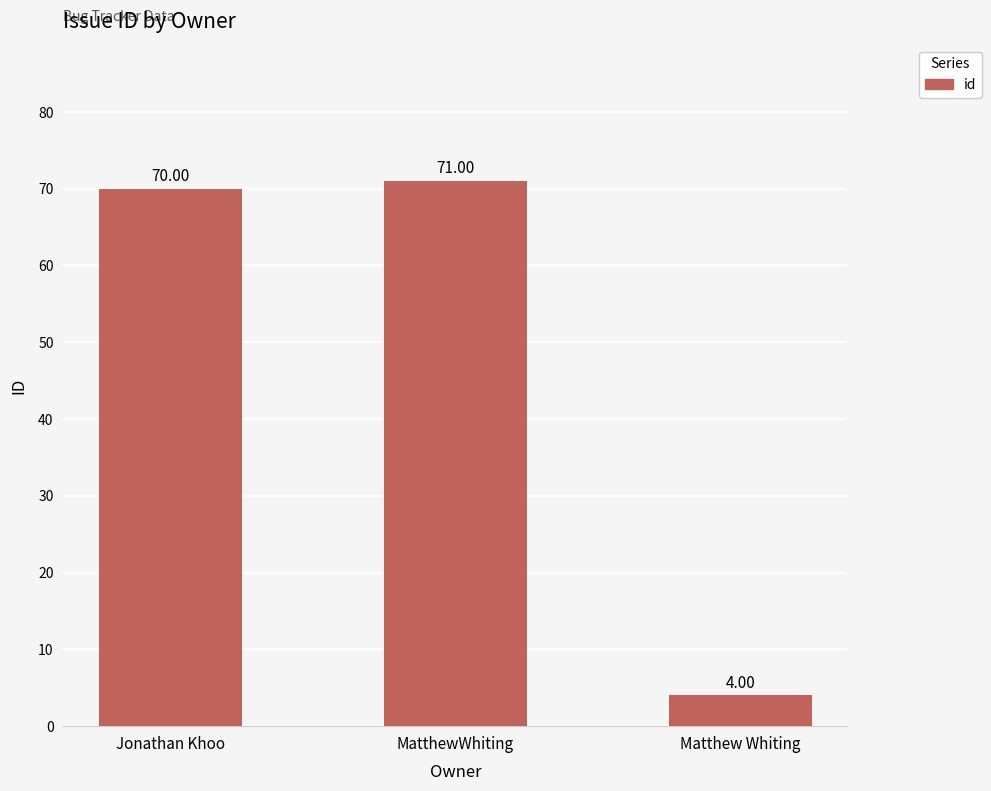

The value at Jonathan Khoo is 115. True or false?

False